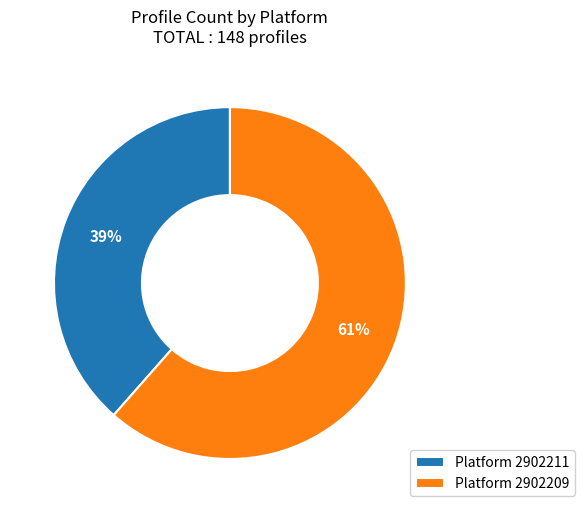

True or false: Platform 2902209 accounts for 61% of the total.

True